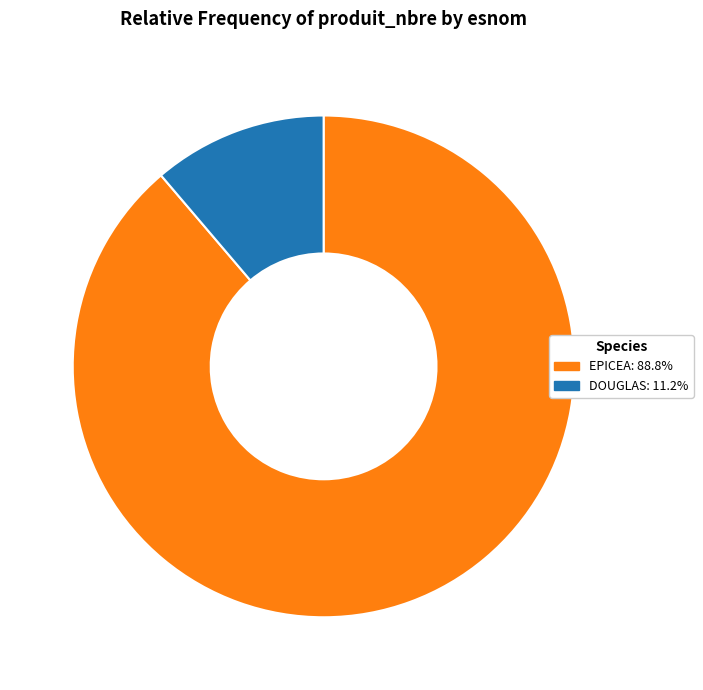

Rank the categories by value from highest to lowest.

EPICEA, DOUGLAS